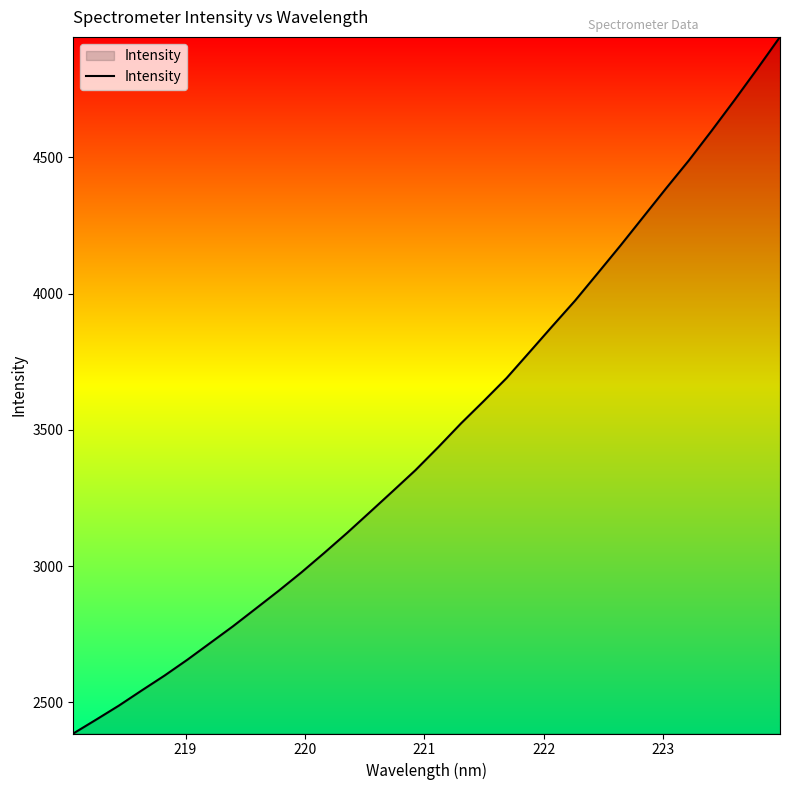

What is the greatest value displayed?

4942.2